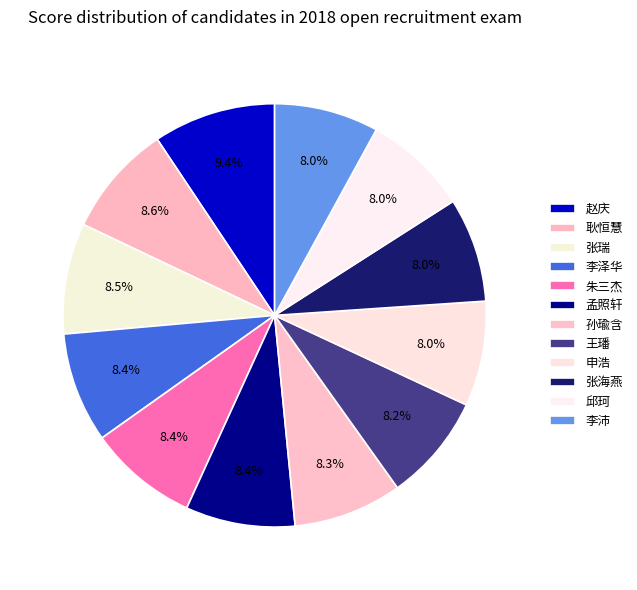

Count the number of slices in the pie.

12